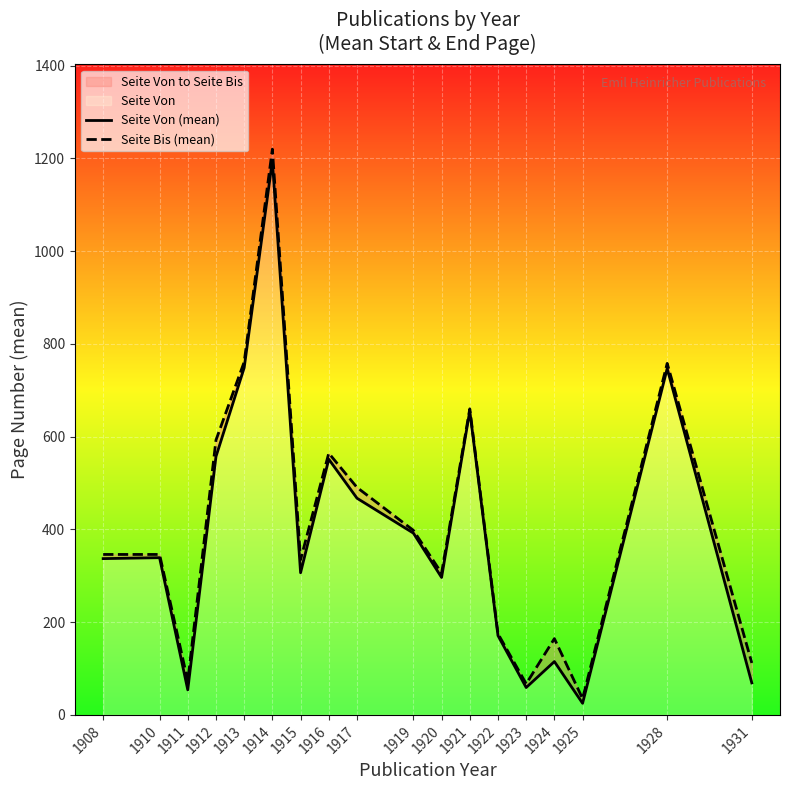

True or false: Seite Von (mean) and Seite Bis (mean) intersect in this chart.

False